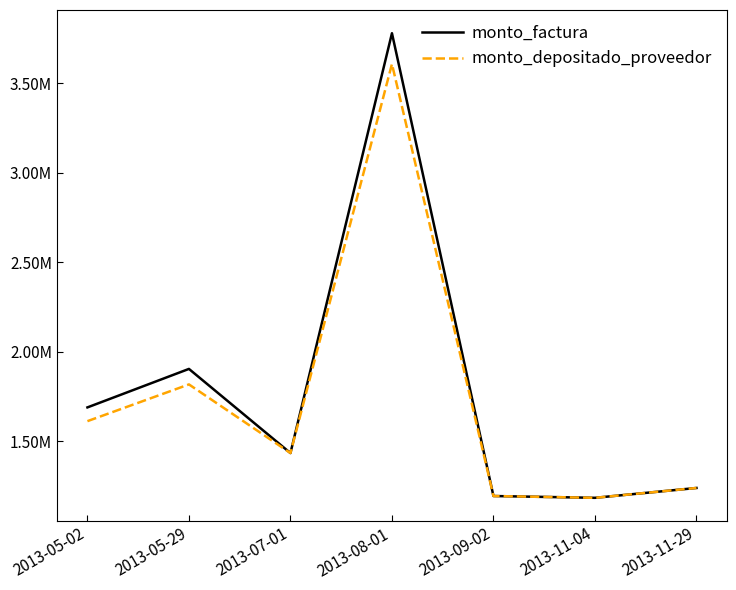

Is the value of monto_depositado_proveedor at 2013-08-01 greater than the value of monto_factura at 2013-11-04?

Yes